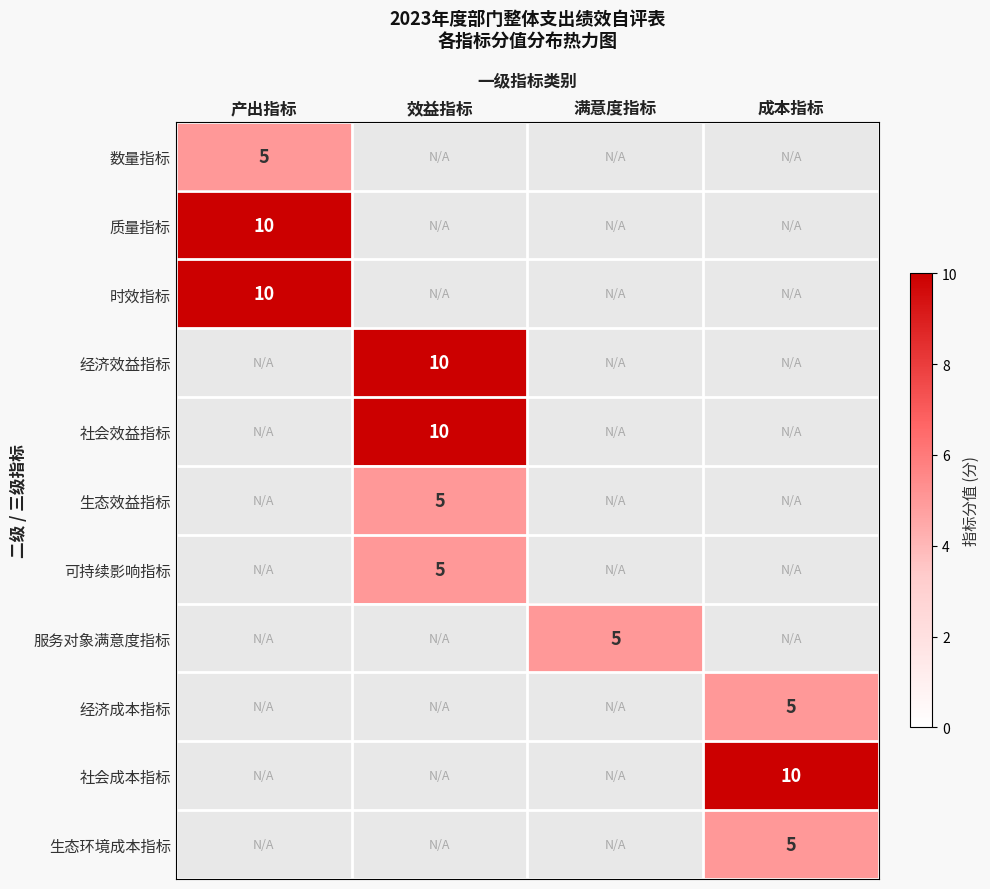

True or false: 服务对象满意度指标 has a value of 9 at 满意度指标.

False